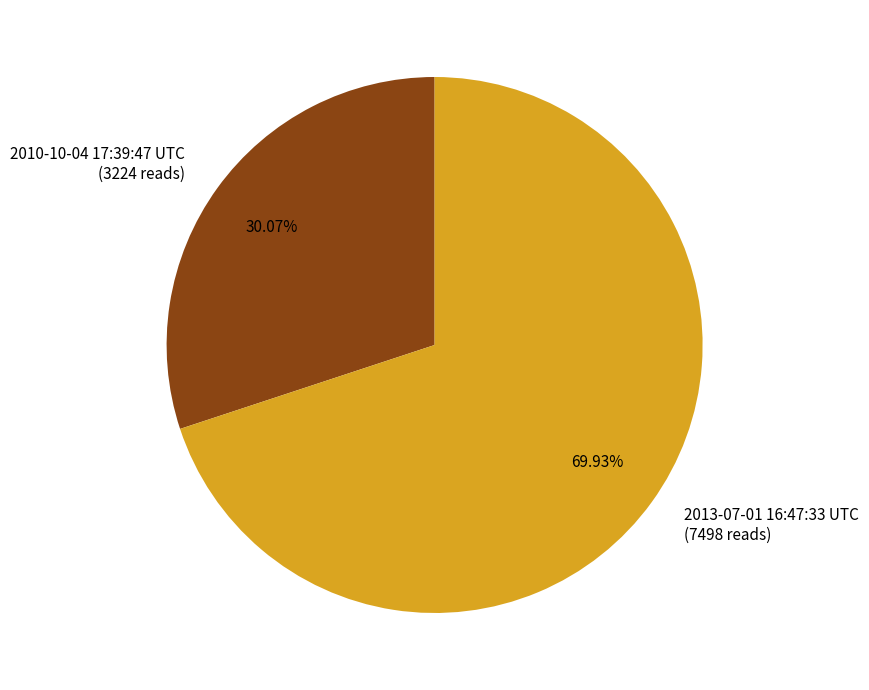

Rank the categories by value from lowest to highest.

2010-10-04 17:39:47 UTC, 2013-07-01 16:47:33 UTC